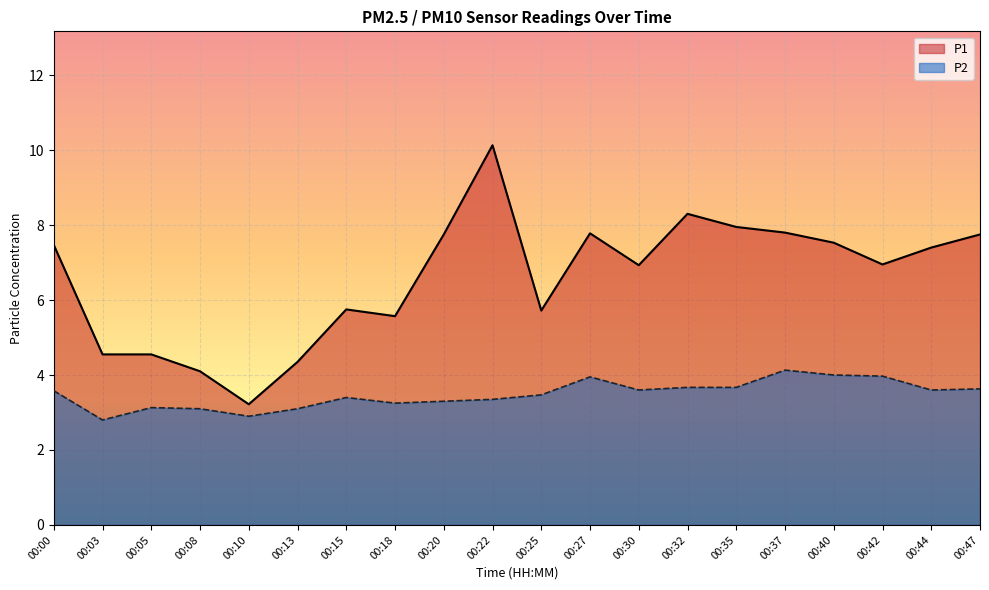

Rank the series by their maximum value, from highest to lowest.

P1, P2